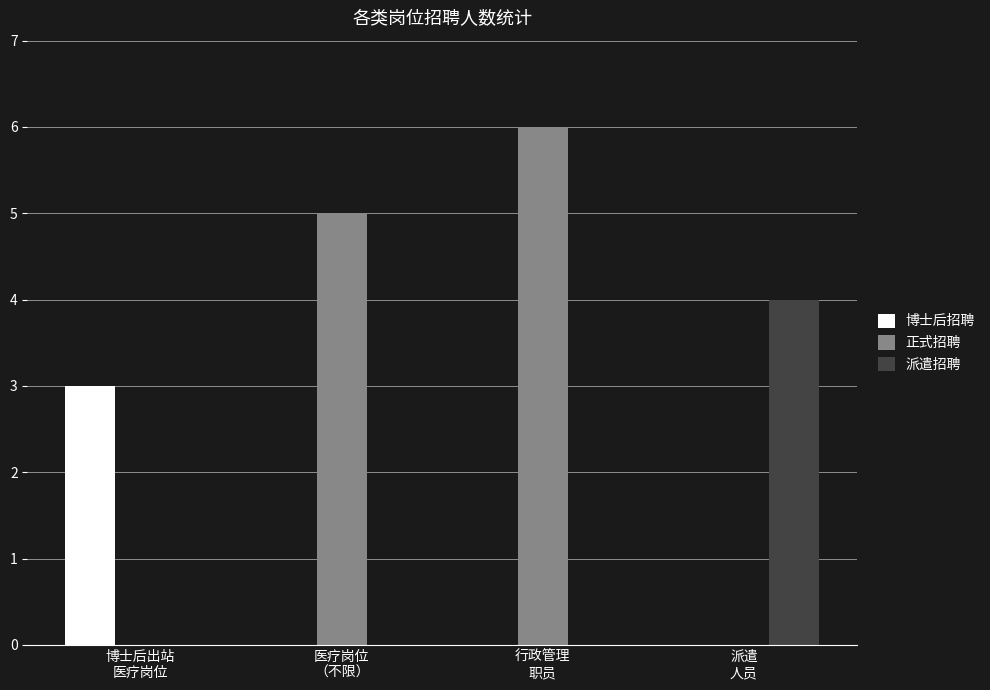

What is the sum of all 正式招聘 values?

11